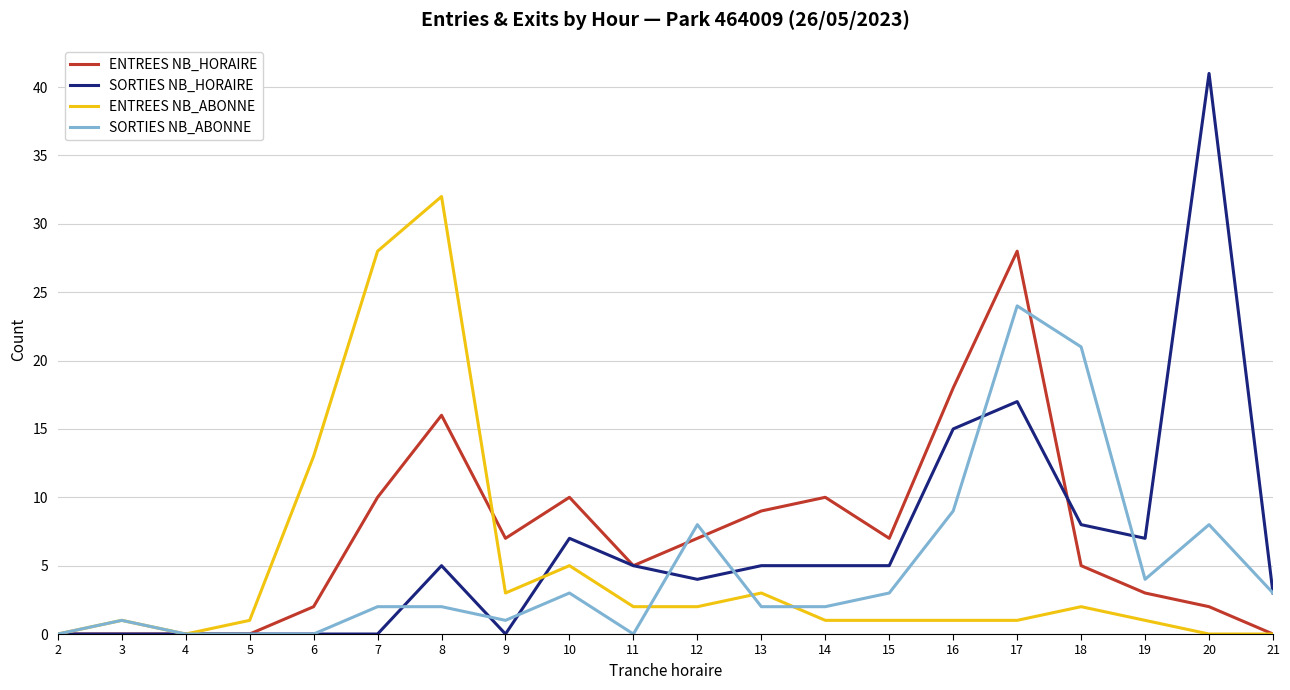

Which label corresponds to the largest value in the chart?

20